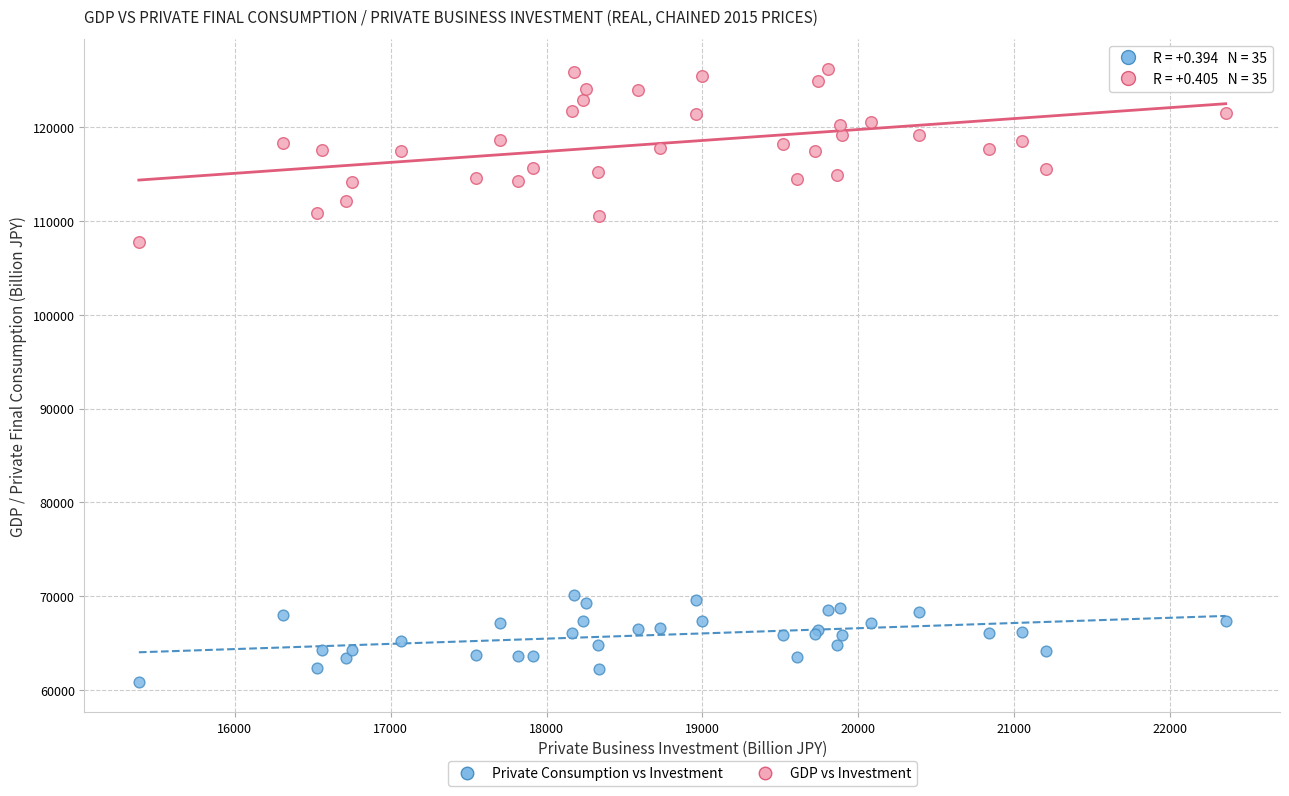

Across all series, what Y value is closest to 93529?

107765.6